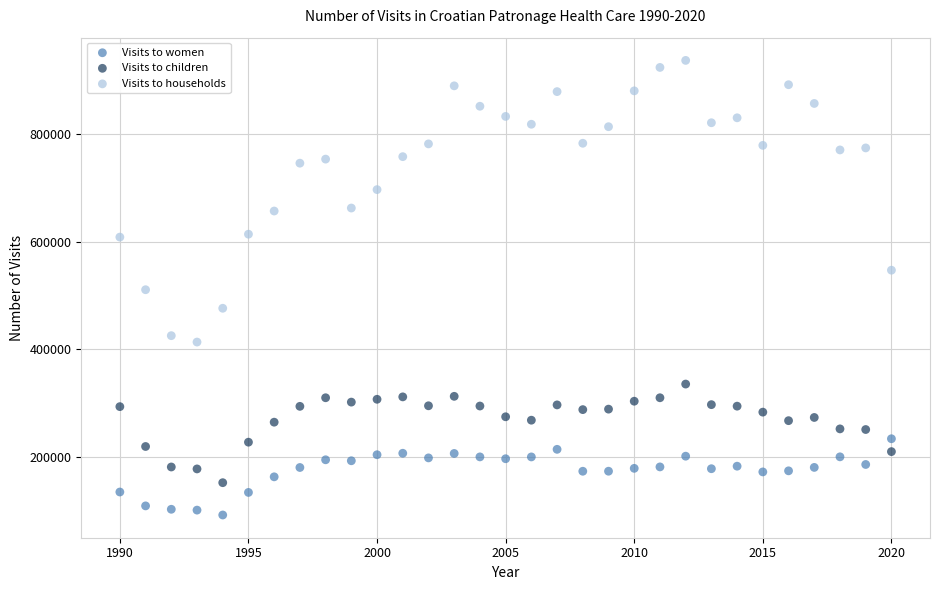

Across all data points, what is the range of Y values (max minus min)?

845759